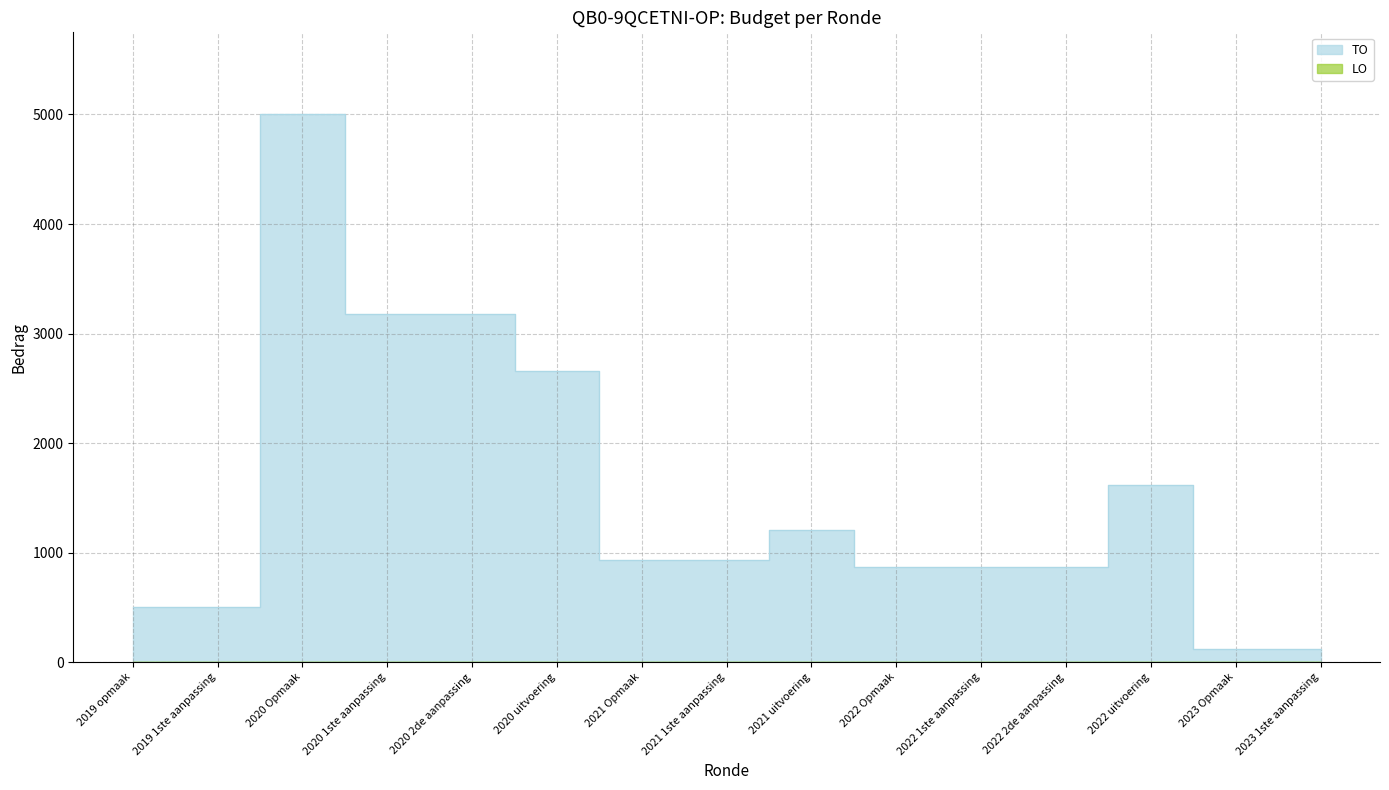

Rank the categories by value from highest to lowest.

2020 Opmaak, 2020 1ste aanpassing, 2020 2de aanpassing, 2020 uitvoering, 2022 uitvoering, 2021 uitvoering, 2021 Opmaak, 2021 1ste aanpassing, 2022 Opmaak, 2022 1ste aanpassing, 2022 2de aanpassing, 2019 opmaak, 2019 1ste aanpassing, 2023 Opmaak, 2023 1ste aanpassing